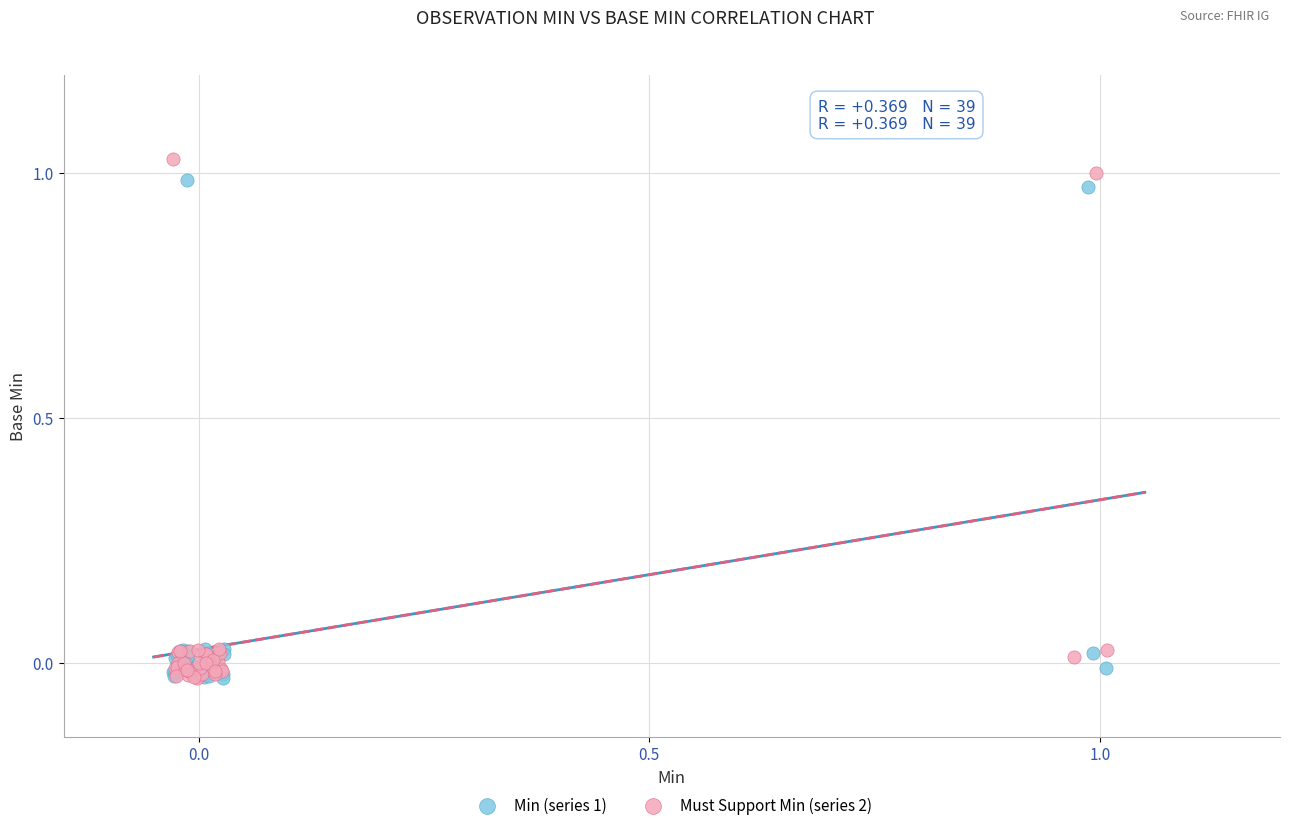

Which series reaches the maximum Y coordinate?

Must Support Min (series 2)